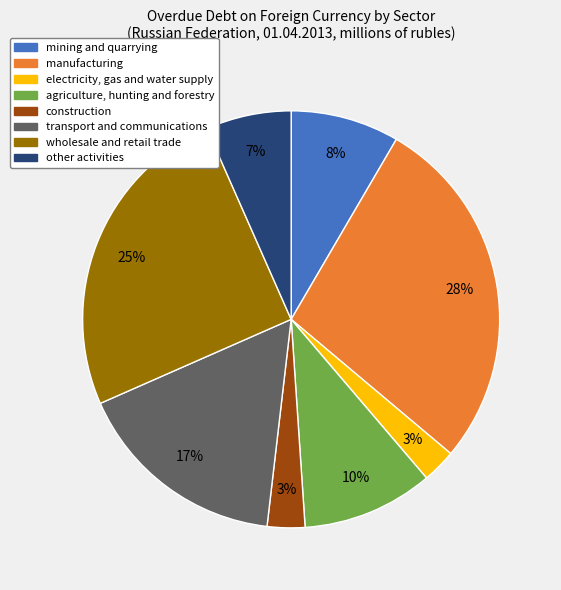

Between manufacturing and construction, which is larger?

manufacturing